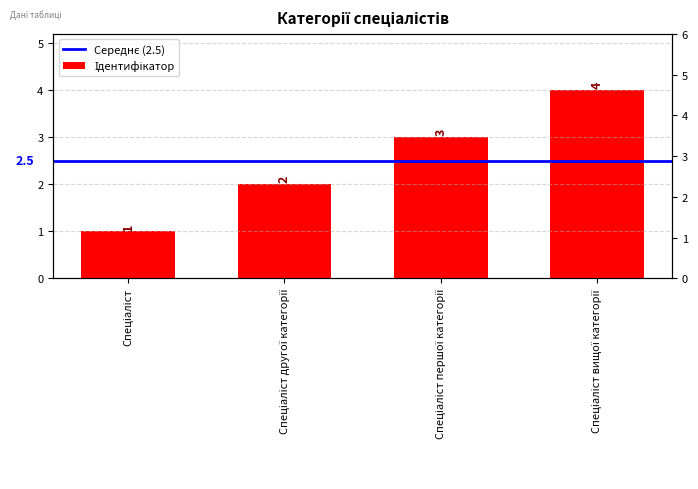

What is the label of the 1st bar from the right?

Спеціаліст вищої категорії